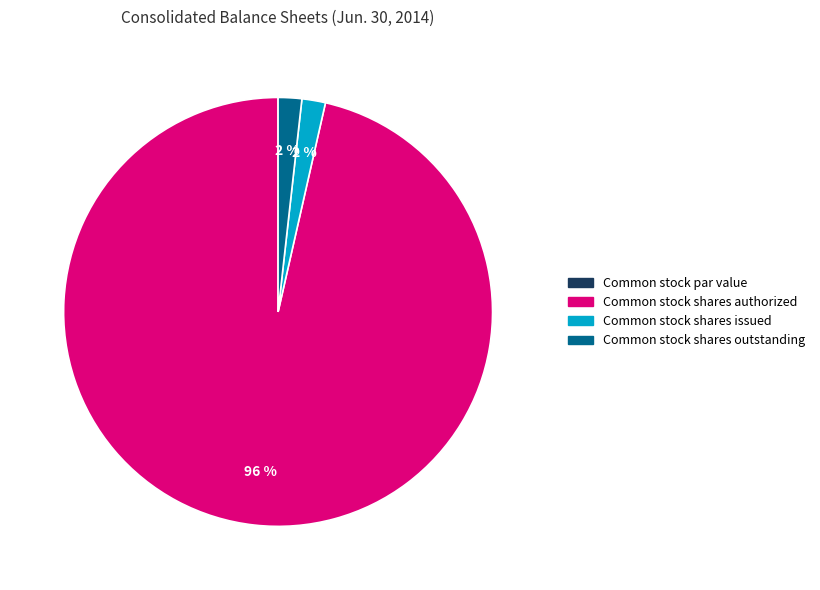

To the nearest percent, what is the average slice percentage?

25%